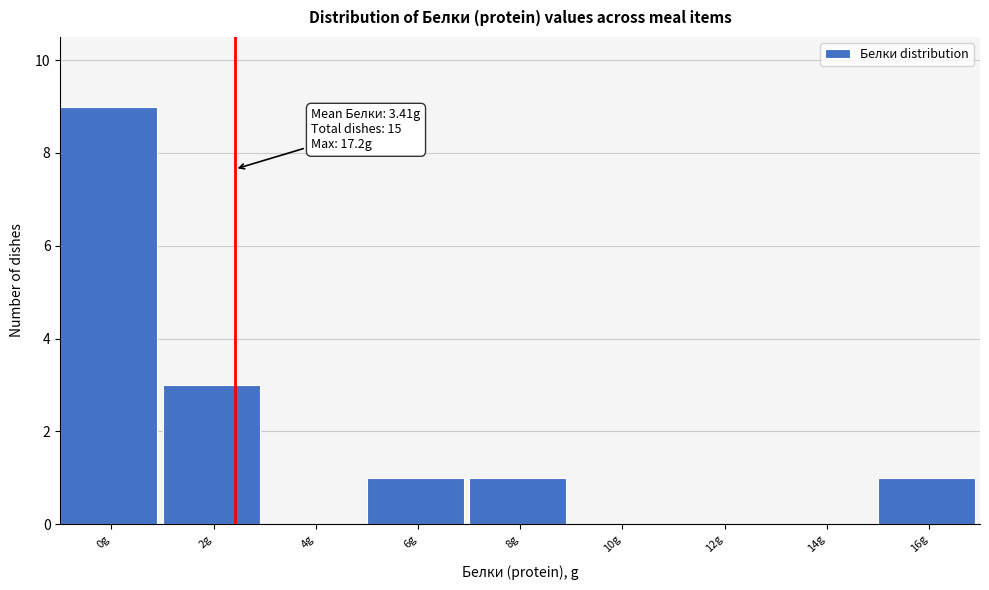

Reading left to right, what are all the values shown in this chart?

0g=9	2g=3	4g=0	6g=1	8g=1	10g=0	12g=0	14g=0	16g=1